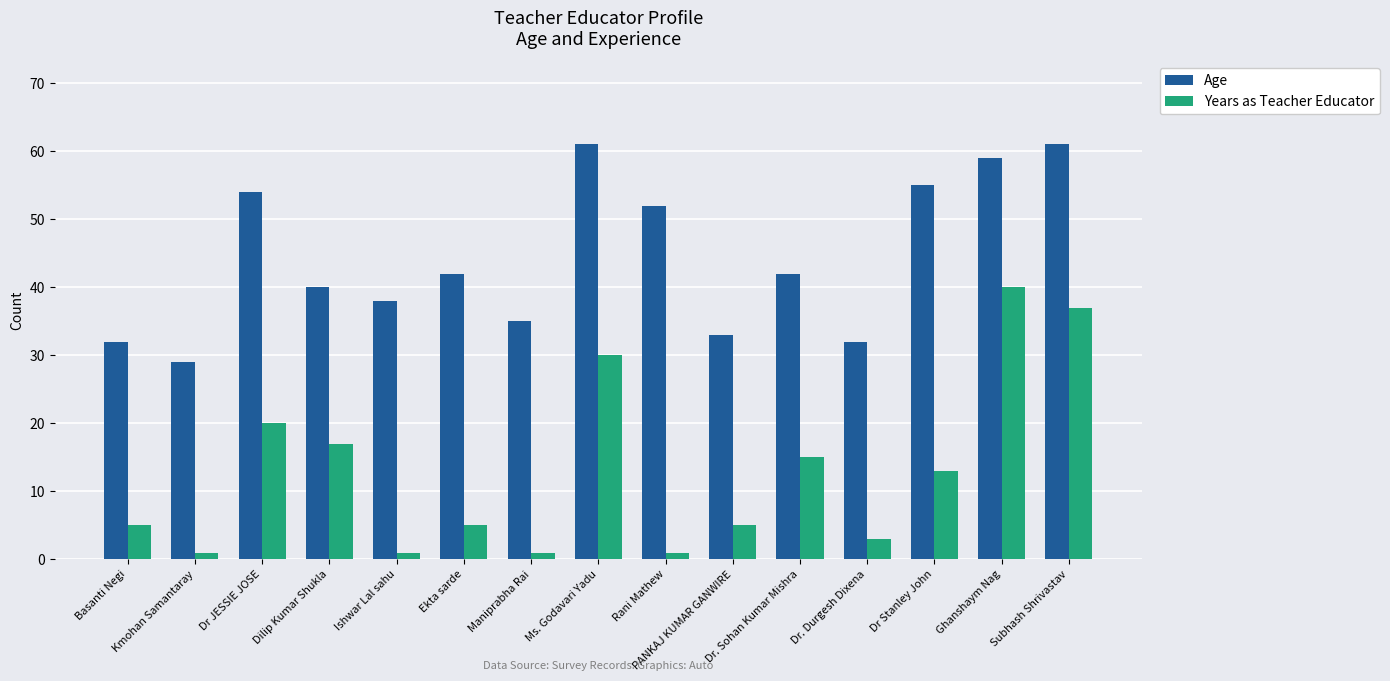

At which label does Age reach its minimum?

Kmohan Samantaray